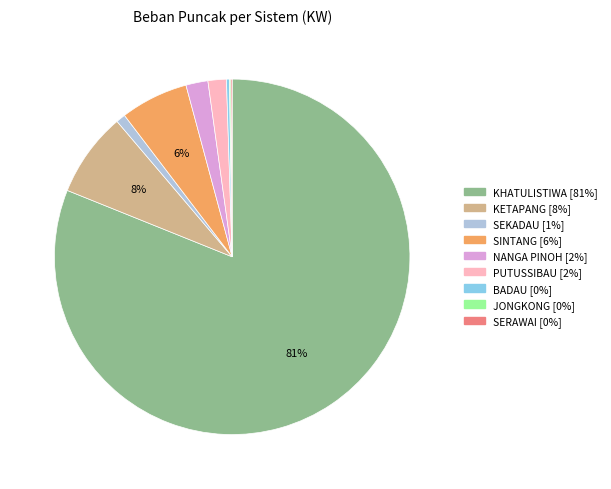

Is the sum of SEKADAU and PUTUSSIBAU greater than half?

No